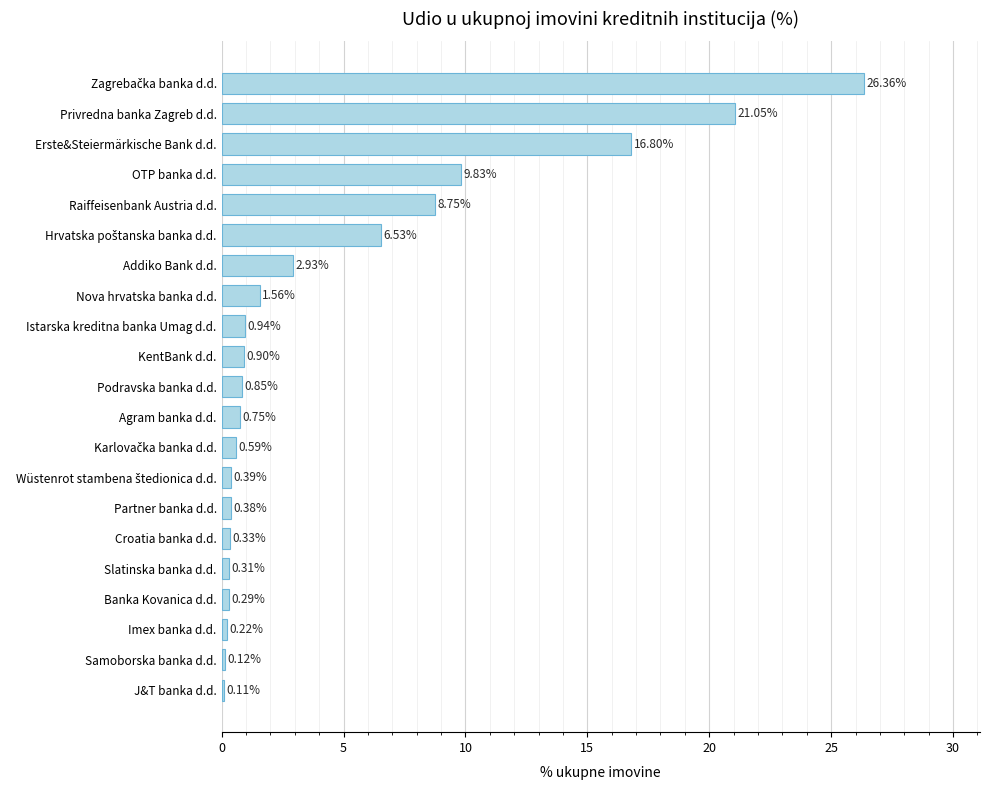

What is the change in value from J&T banka d.d. to Raiffeisenbank Austria d.d.?

+8.6